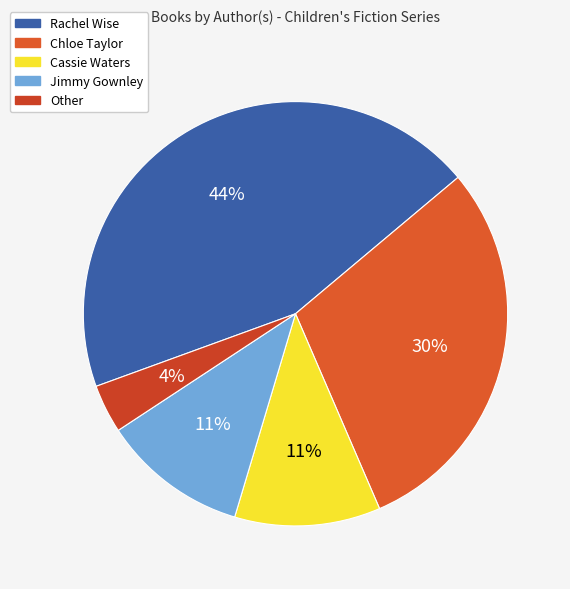

To the nearest percent, what percentage of the pie is Other?

4%